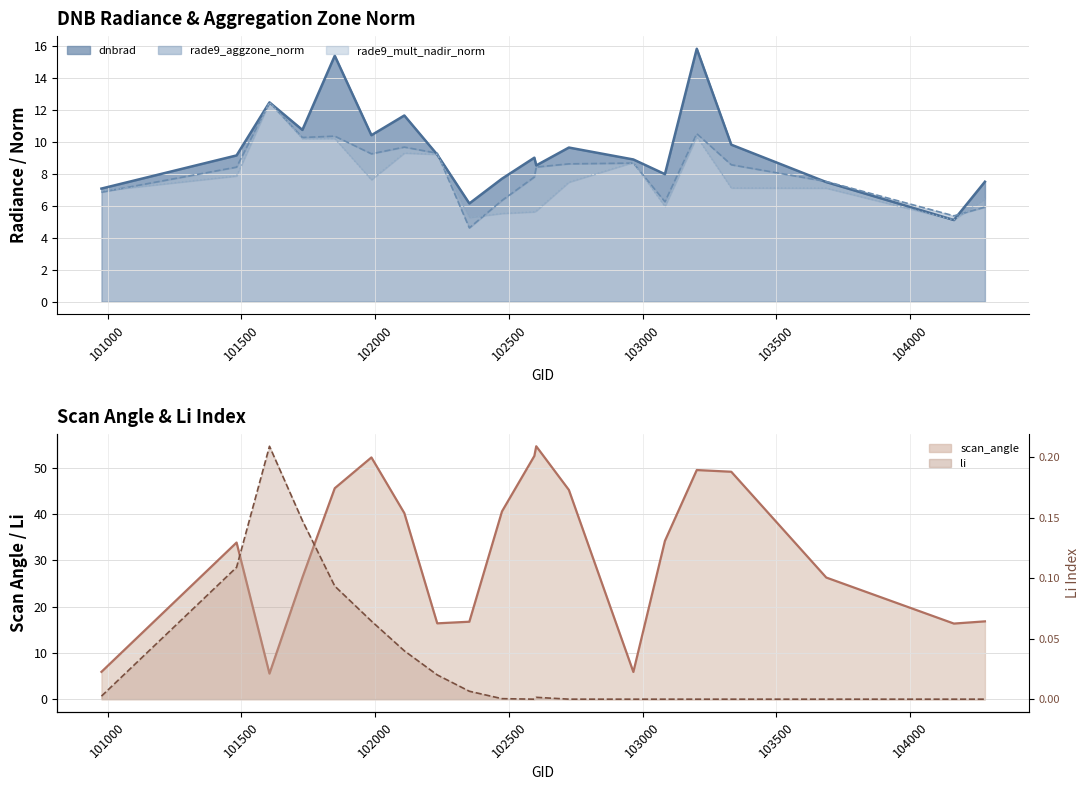

What is the approximate value of scan_angle at 102109?

40.2